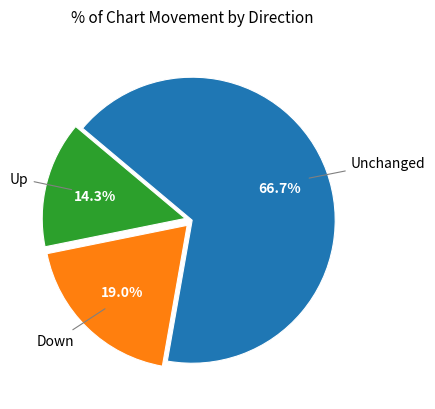

Which has a higher value, Up or Unchanged?

Unchanged